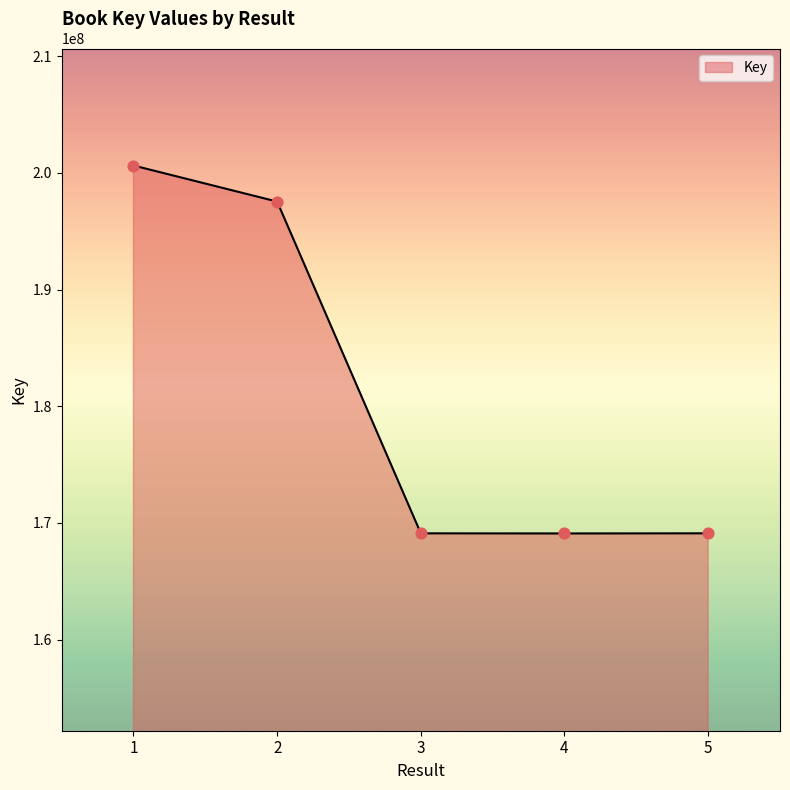

Approximately how many times larger is the value at 3 compared to 4?

1.0